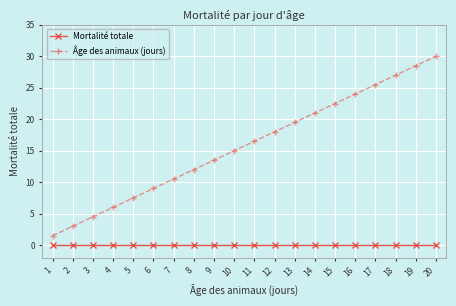

Which series changed the most between 5 and 17?

Âge des animaux (jours)